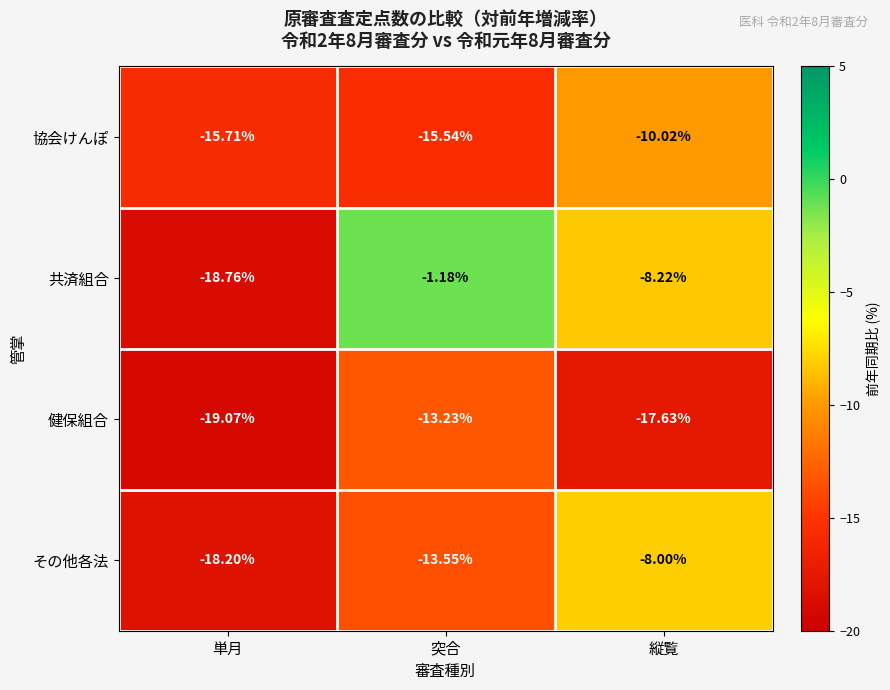

Which series changed the most between 突合 and 縦覧?

共済組合